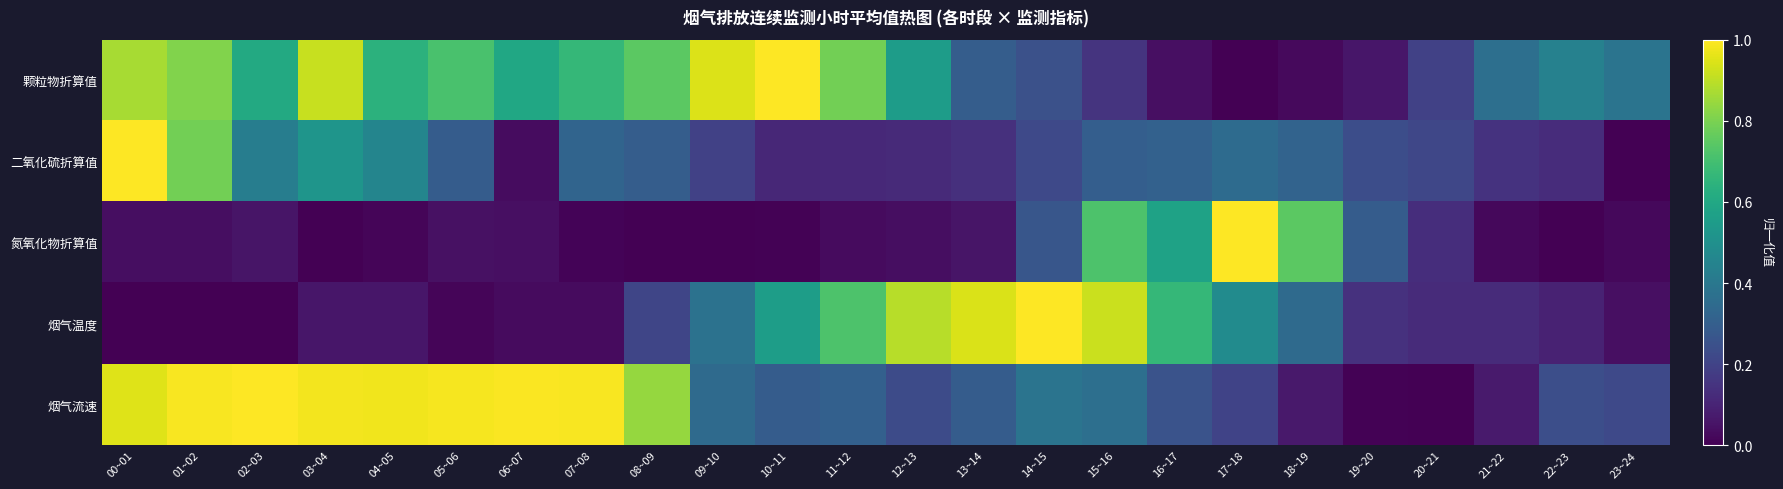

Reading left to right, list all the values displayed in this chart.

颗粒物折算值: 00~01=0.9	01~02=0.8	02~03=0.6	03~04=0.9	04~05=0.6	05~06=0.7	06~07=0.6	07~08=0.7	08~09=0.7	09~10=0.9	10~11=1.0	11~12=0.8	12~13=0.6	13~14=0.3	14~15=0.2	15~16=0.2	16~17=0.0	17~18=0.0	18~19=0.0	19~20=0.1	20~21=0.2	21~22=0.4	22~23=0.4	23~24=0.4
二氧化硫折算值: 00~01=1.0	01~02=0.8	02~03=0.4	03~04=0.5	04~05=0.5	05~06=0.3	06~07=0.0	07~08=0.3	08~09=0.3	09~10=0.2	10~11=0.1	11~12=0.1	12~13=0.1	13~14=0.1	14~15=0.2	15~16=0.3	16~17=0.3	17~18=0.3	18~19=0.3	19~20=0.2	20~21=0.2	21~22=0.1	22~23=0.1	23~24=0.0
氮氧化物折算值: 00~01=0.0	01~02=0.0	02~03=0.1	03~04=0.0	04~05=0.0	05~06=0.0	06~07=0.0	07~08=0.0	08~09=0.0	09~10=0.0	10~11=0.0	11~12=0.0	12~13=0.0	13~14=0.1	14~15=0.3	15~16=0.7	16~17=0.6	17~18=1.0	18~19=0.7	19~20=0.3	20~21=0.1	21~22=0.0	22~23=0.0	23~24=0.0
烟气温度: 00~01=0.0	01~02=0.0	02~03=0.0	03~04=0.1	04~05=0.1	05~06=0.0	06~07=0.0	07~08=0.0	08~09=0.2	09~10=0.4	10~11=0.6	11~12=0.7	12~13=0.9	13~14=0.9	14~15=1.0	15~16=0.9	16~17=0.7	17~18=0.5	18~19=0.3	19~20=0.1	20~21=0.1	21~22=0.1	22~23=0.1	23~24=0.0
烟气流速: 00~01=1.0	01~02=1.0	02~03=1.0	03~04=1.0	04~05=1.0	05~06=1.0	06~07=1.0	07~08=1.0	08~09=0.8	09~10=0.3	10~11=0.3	11~12=0.3	12~13=0.2	13~14=0.3	14~15=0.4	15~16=0.4	16~17=0.3	17~18=0.2	18~19=0.1	19~20=0.0	20~21=0.0	21~22=0.1	22~23=0.2	23~24=0.2